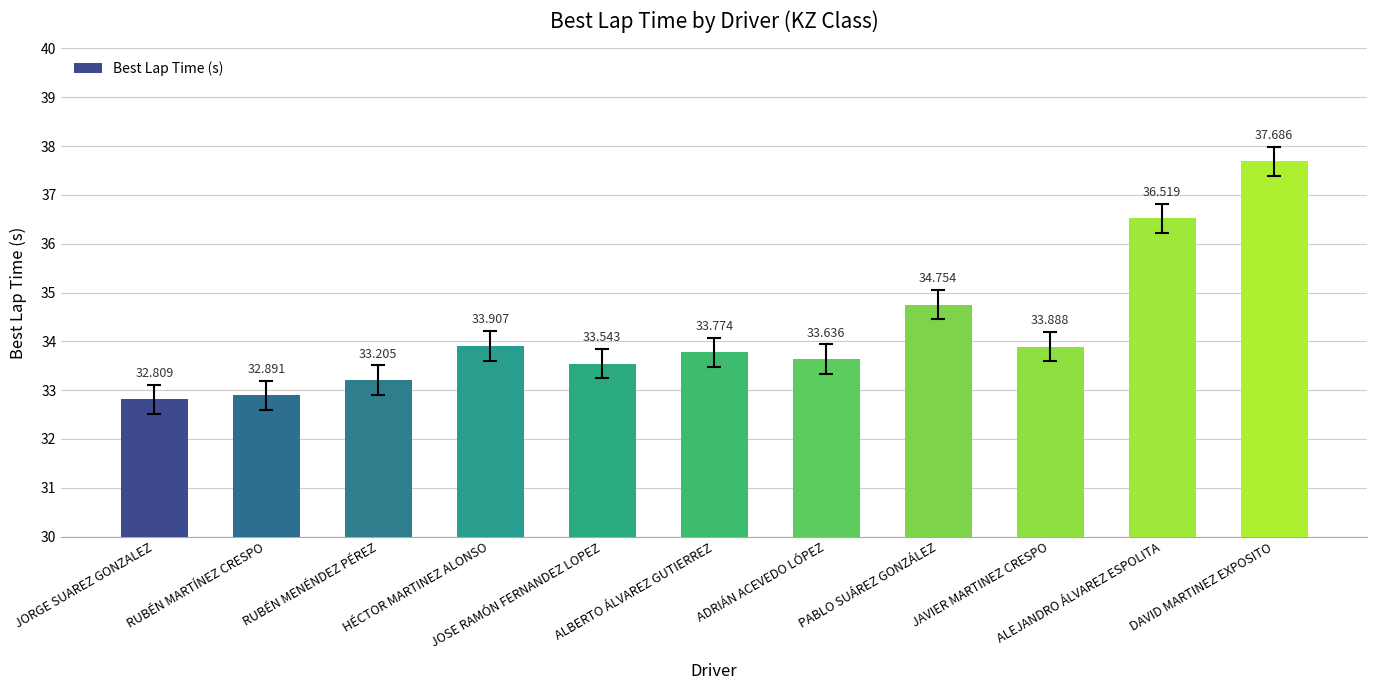

Rank the categories by value from lowest to highest.

JORGE SUAREZ GONZALEZ, RUBÉN MARTÍNEZ CRESPO, RUBÉN MENÉNDEZ PÉREZ, JOSE RAMÓN FERNANDEZ LOPEZ, ADRIÁN ACEVEDO LÓPEZ, ALBERTO ÁLVAREZ GUTIERREZ, JAVIER MARTINEZ CRESPO, HÉCTOR MARTINEZ ALONSO, PABLO SUÁREZ GONZÁLEZ, ALEJANDRO ÁLVAREZ ESPOLITA, DAVID MARTINEZ EXPOSITO